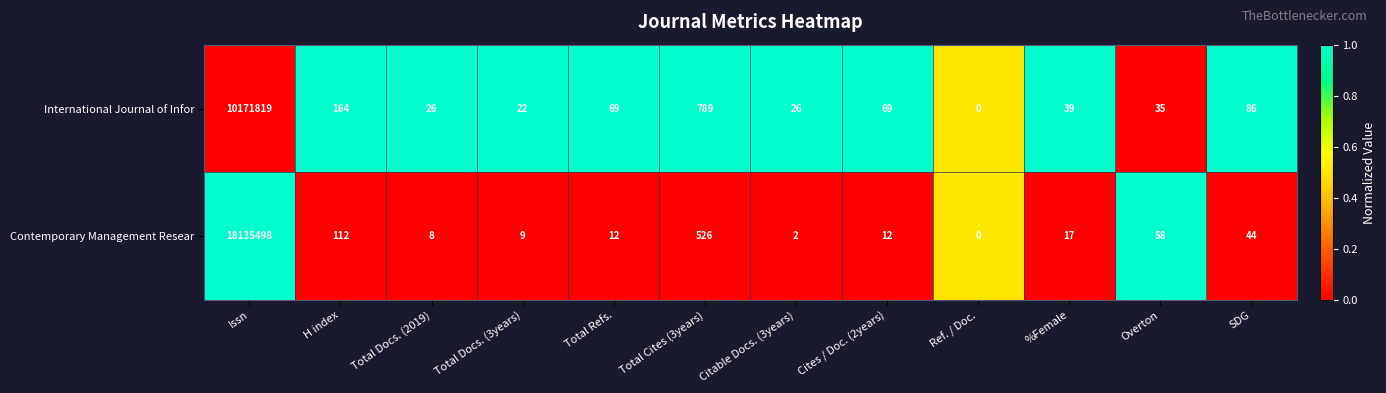

At H index, list the series in order from largest to smallest.

International Journal of Infor, Contemporary Management Resear